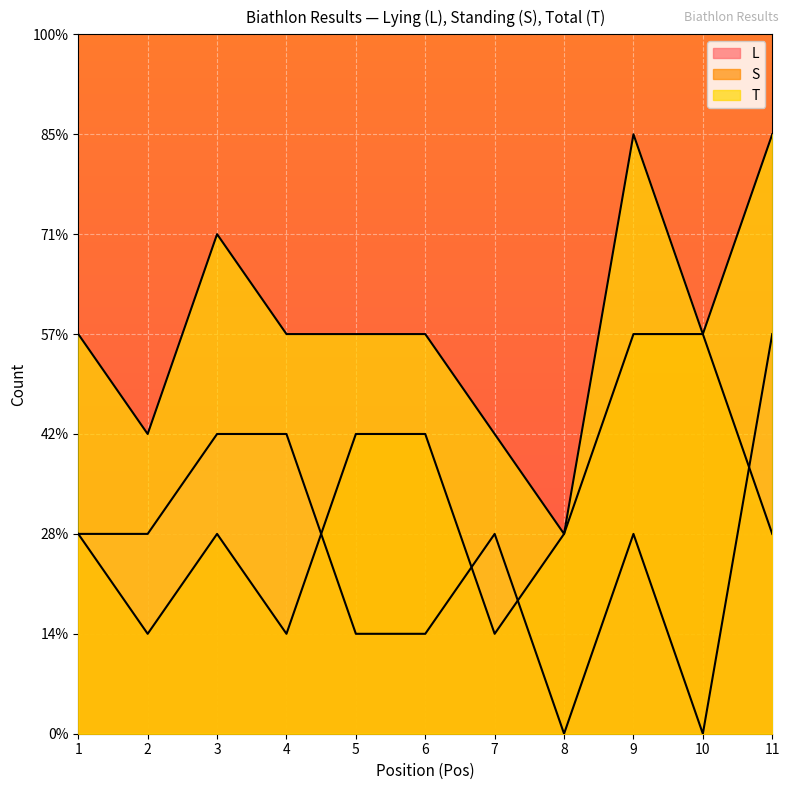

Which series changed the most between 3 and 10?

L